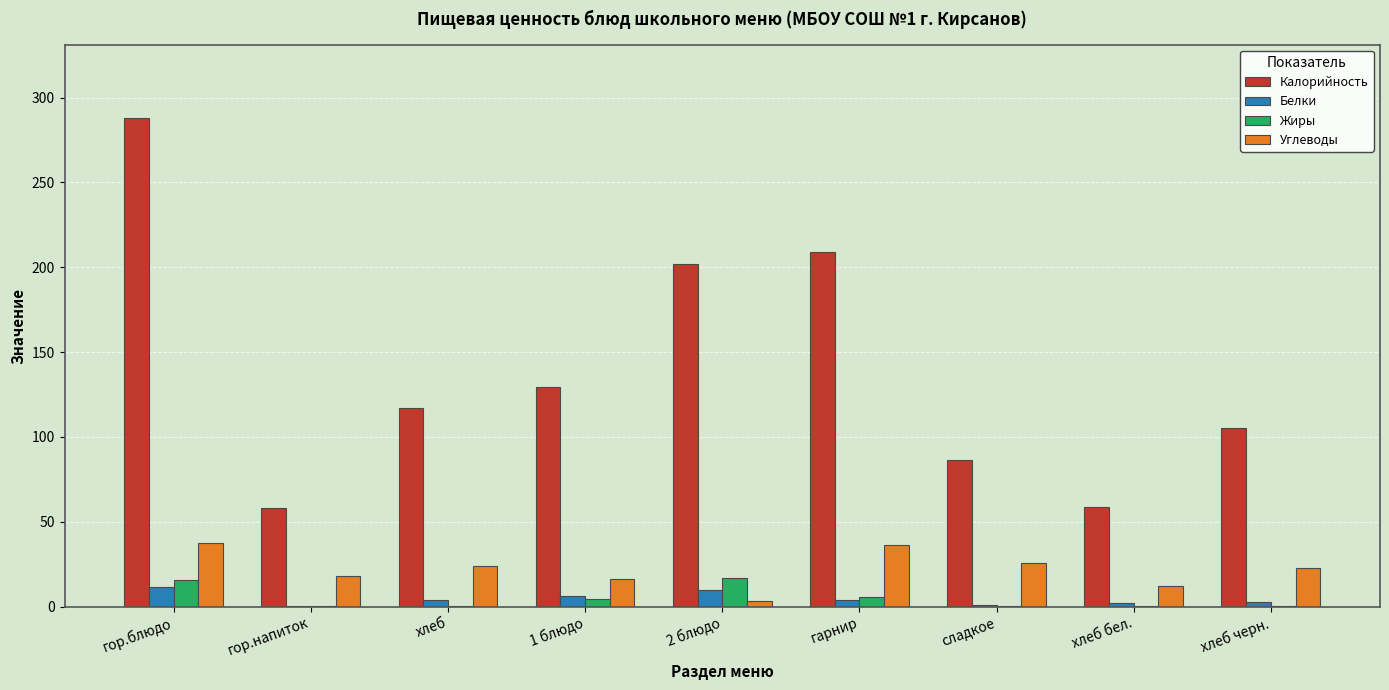

What is the sum of all Углеводы values?

195.7